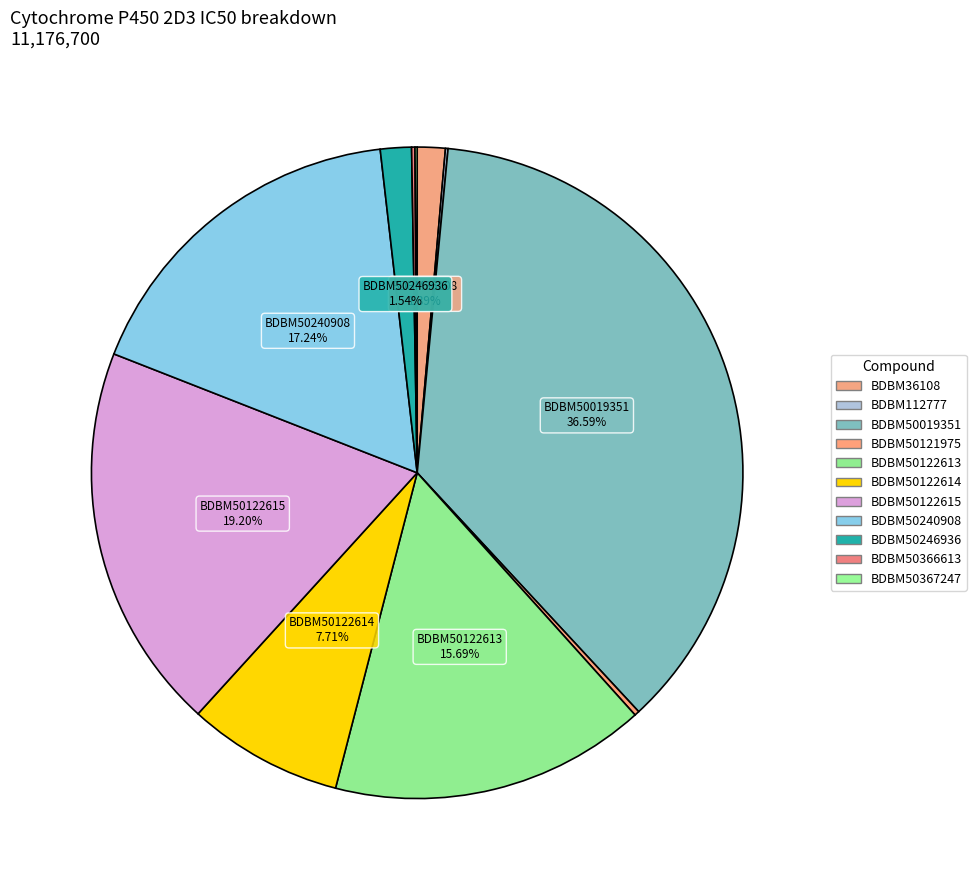

Is there a majority slice in this chart?

No